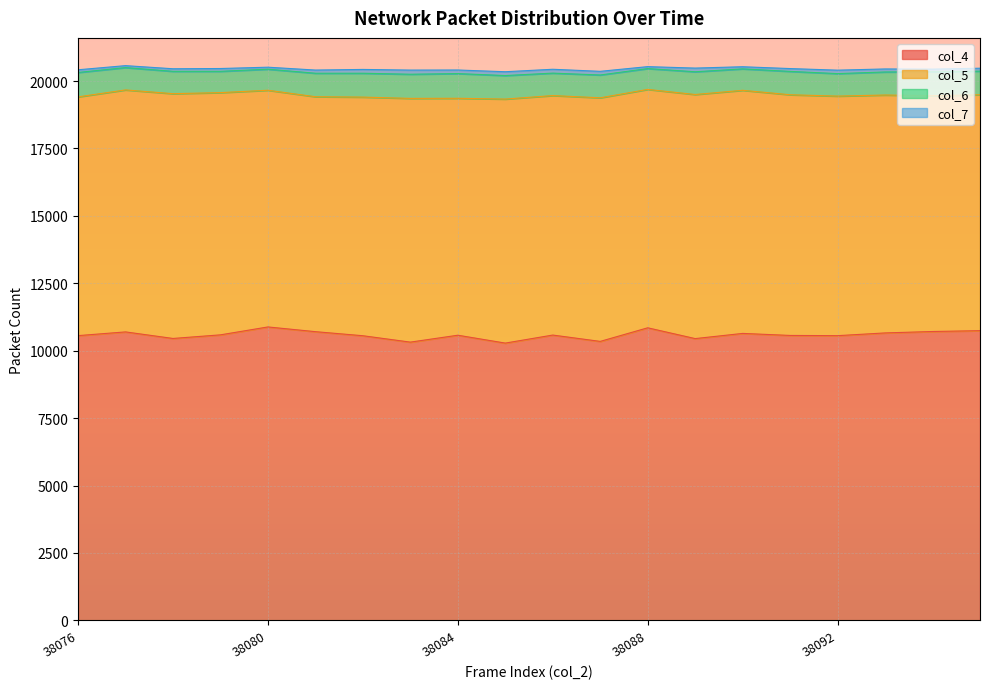

Does the chart display data point markers on the line(s)?

No